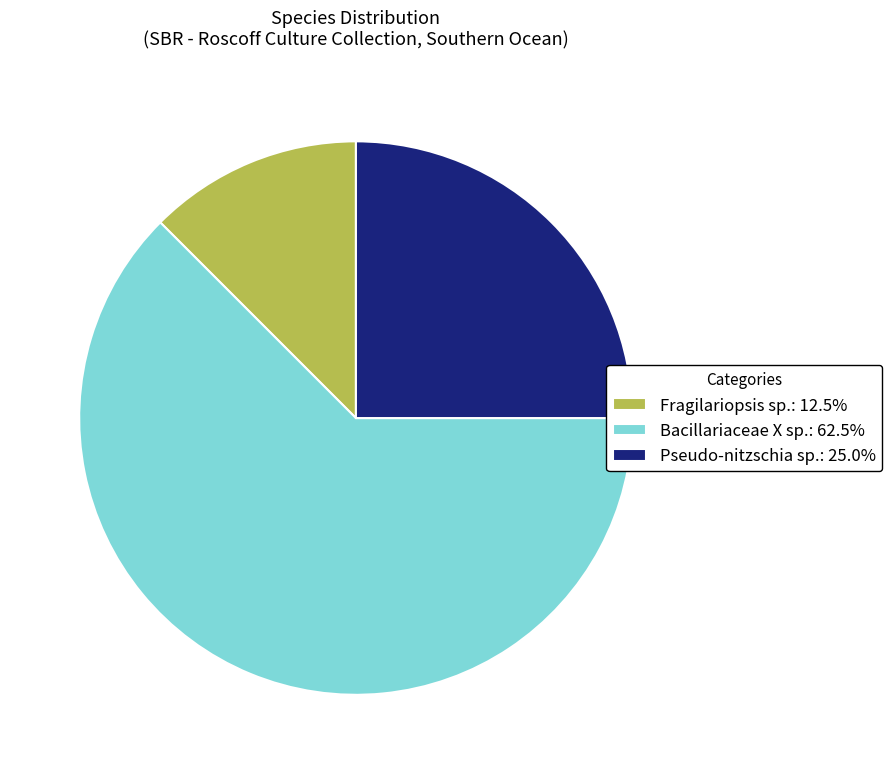

Does any single category account for the majority?

Yes